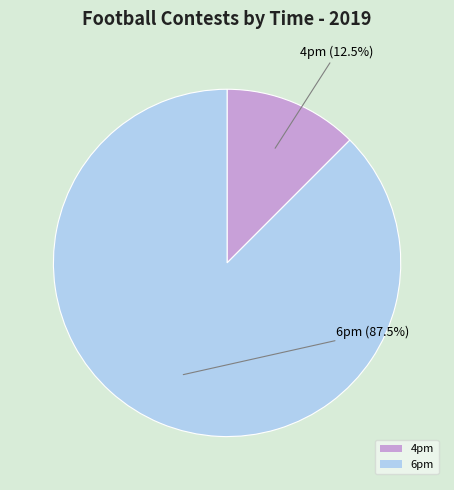

Which has a higher value, 6pm or 4pm?

6pm